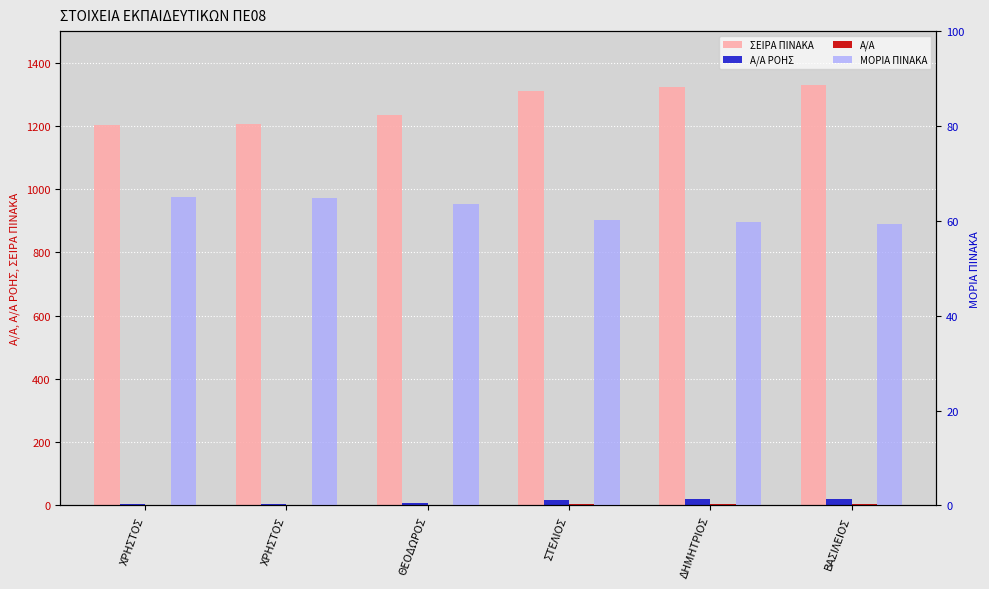

How many bars are there in total?

24